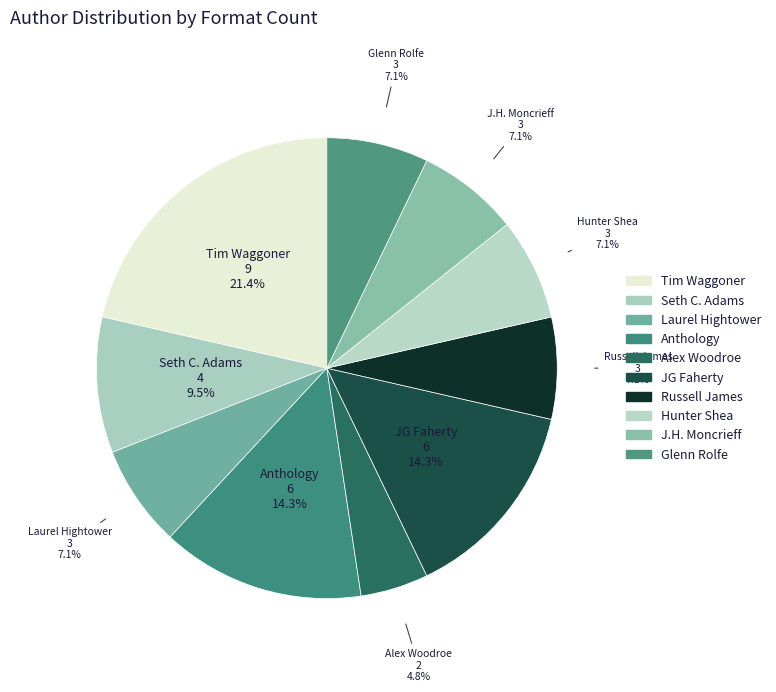

How many slices are in this pie chart?

10